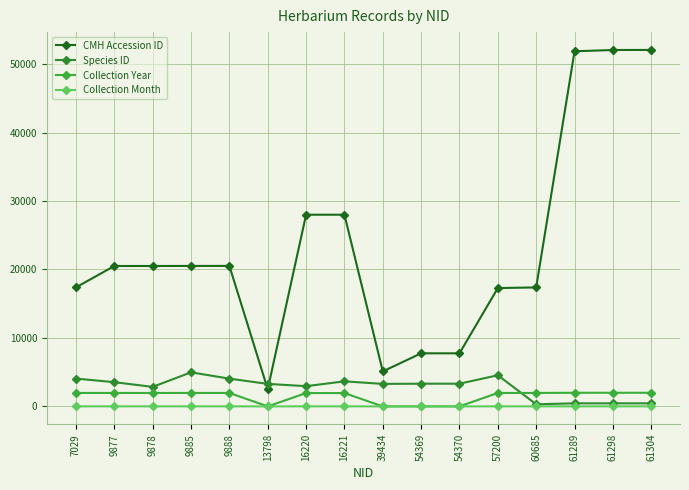

Where do Species ID and Collection Year first cross each other?

57200 and 60685